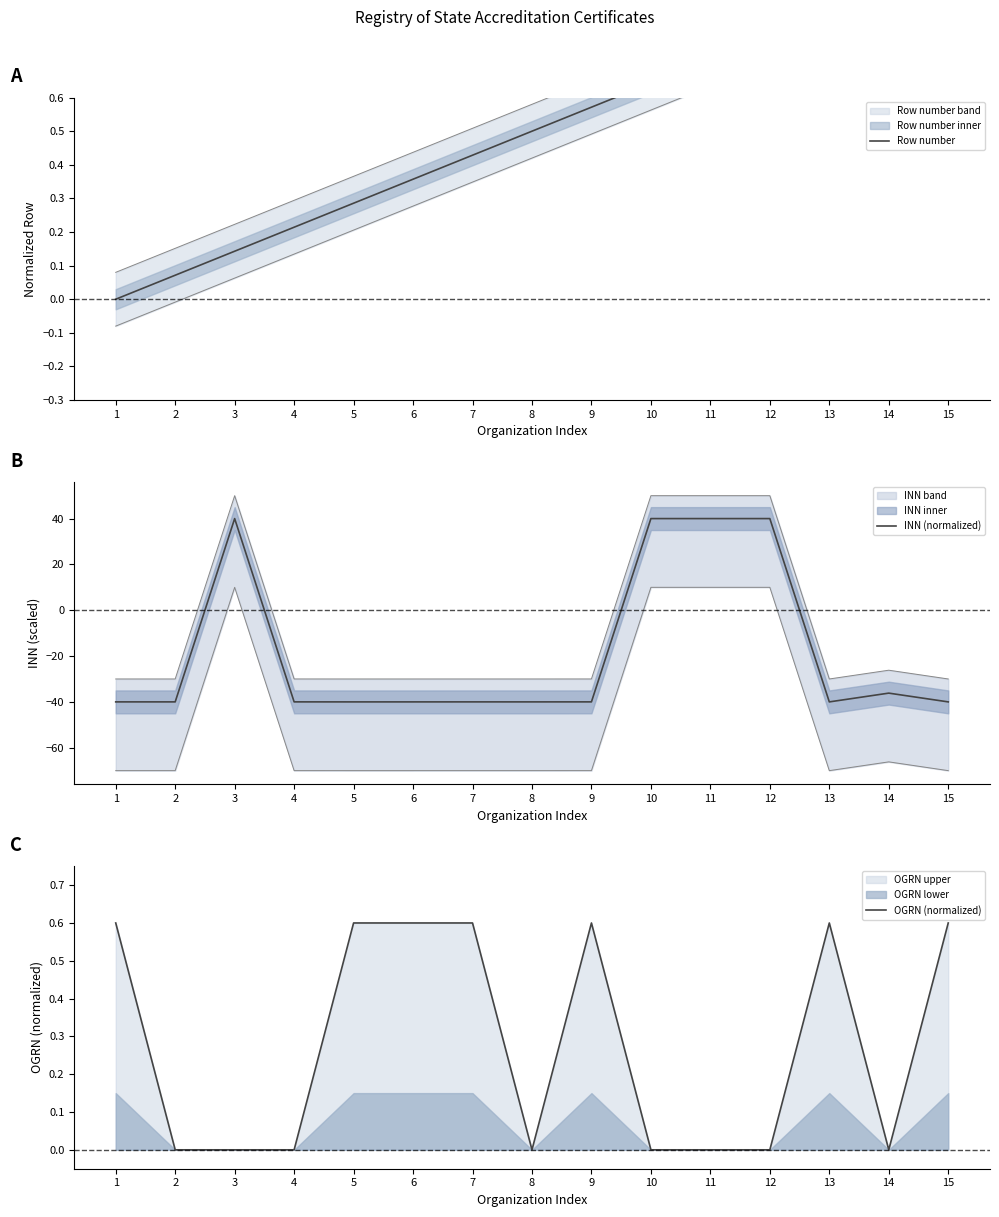

The value of INN (normalized) at 5 is -15.5. True or false?

False